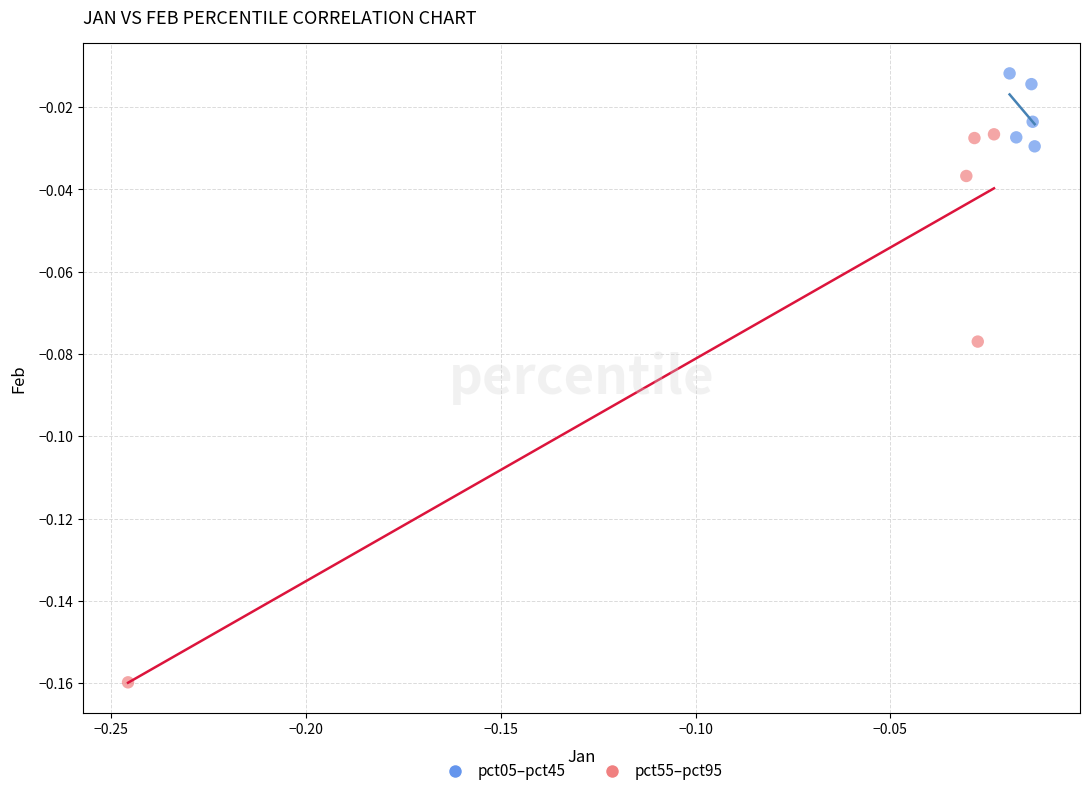

Which series reaches the maximum Y coordinate?

pct05–pct45